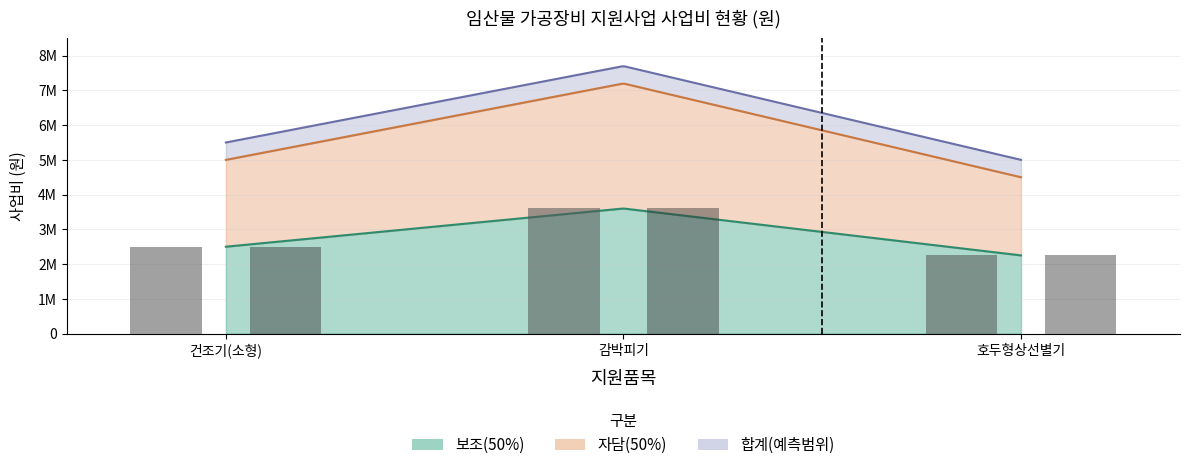

How many values in the 보조(50%) series are below 2500000?

1